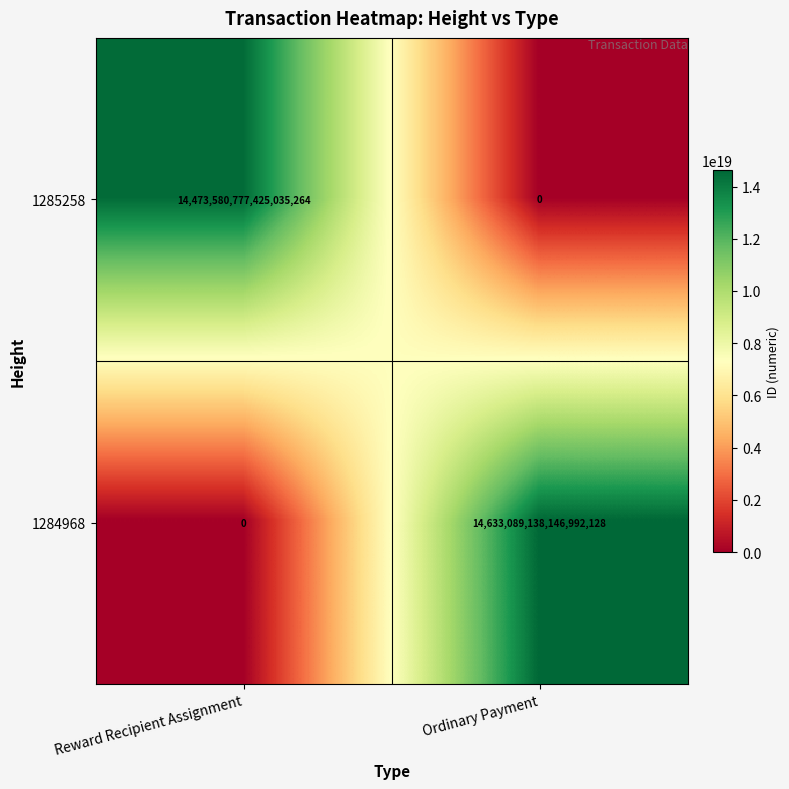

Which series has the largest range (max minus min)?

1284968